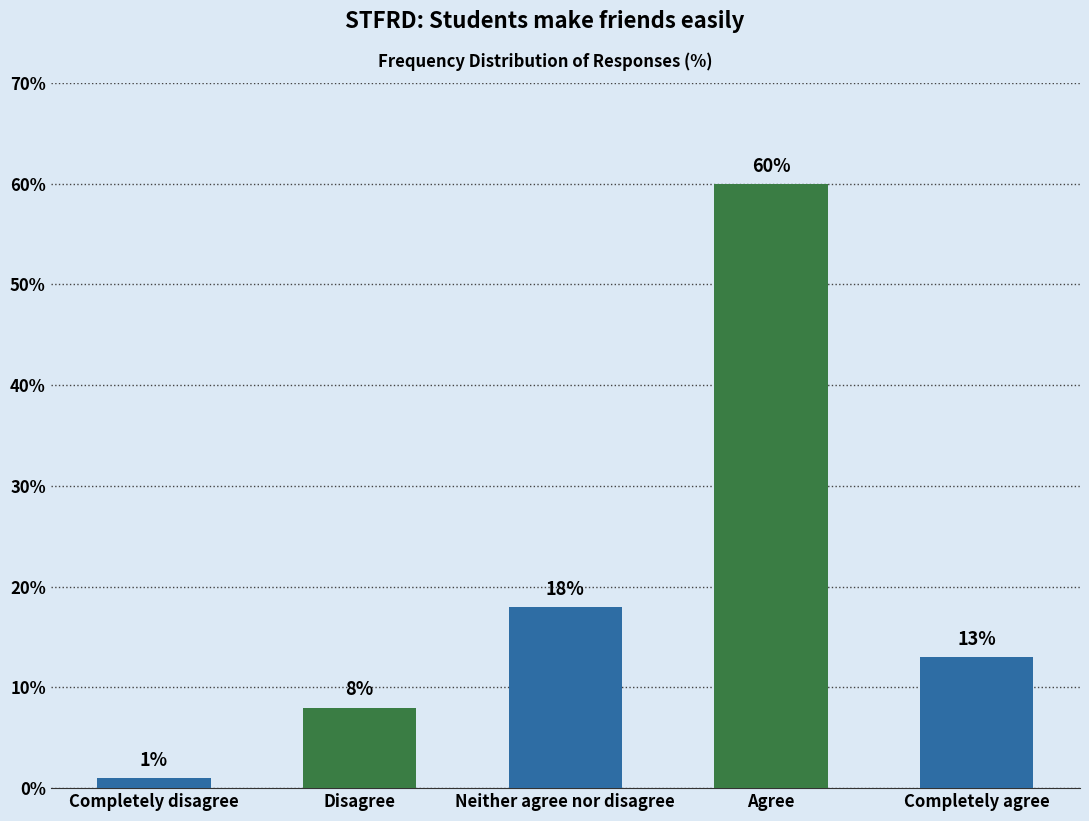

What is the sum of all values?

100